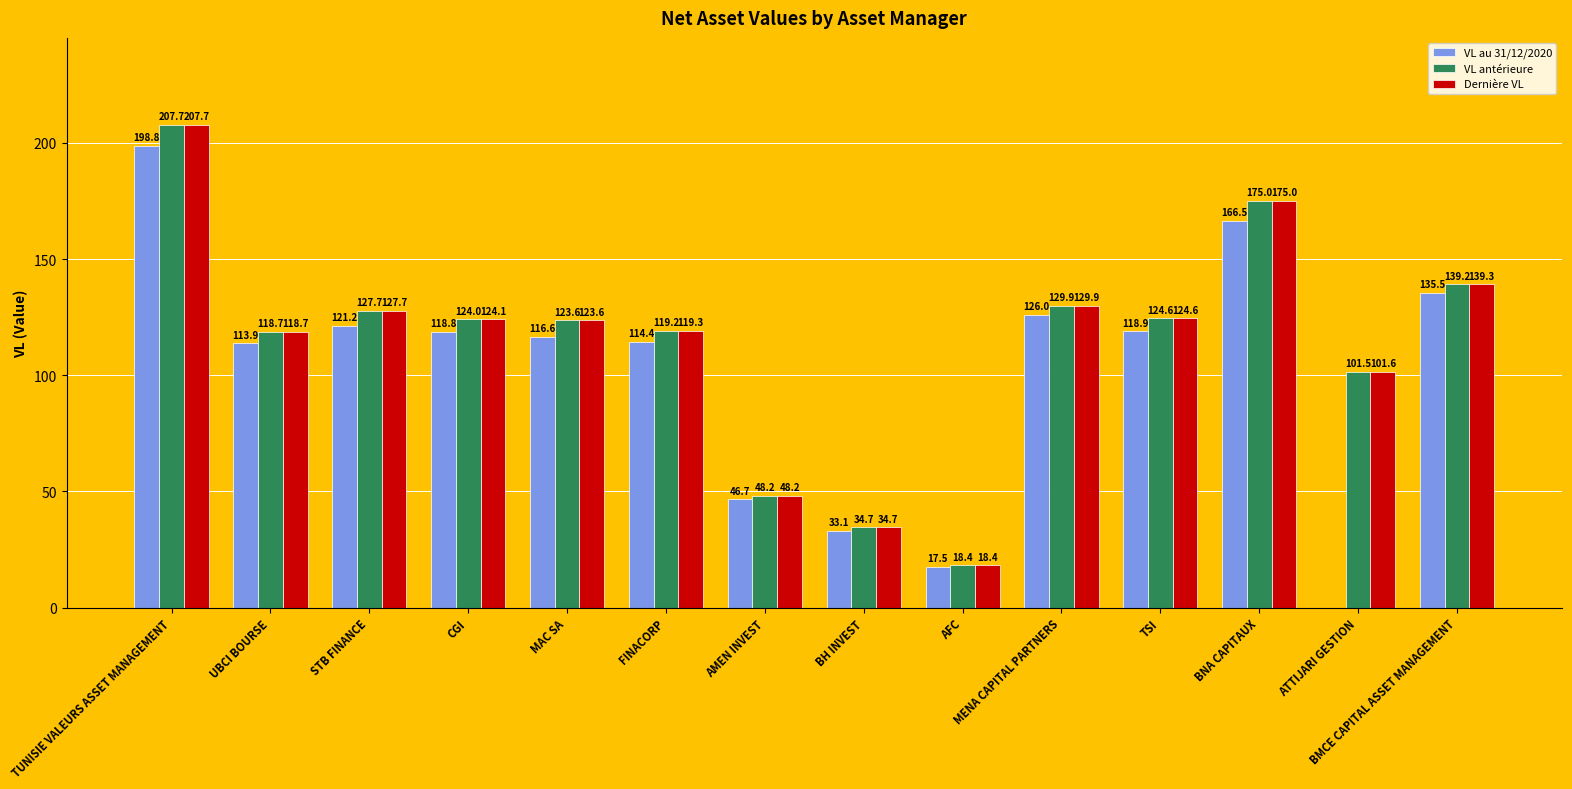

What is the highest value of the Dernière VL series?

207.7